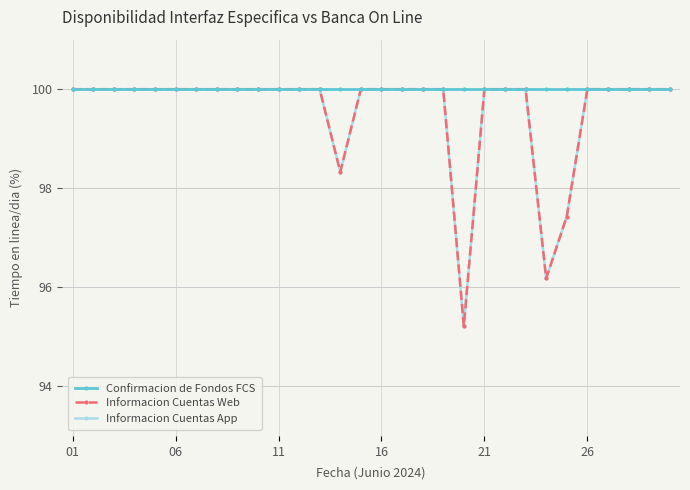

Does the chart have visible grid lines?

Yes